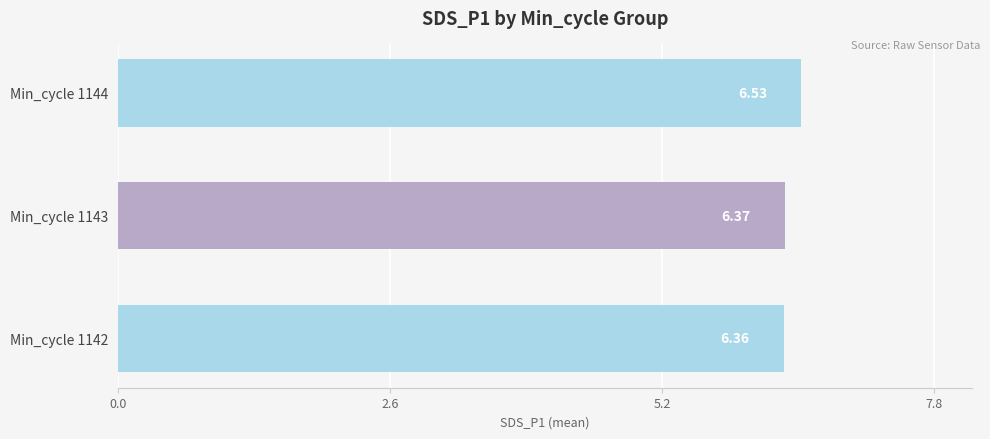

How many bars are there in total?

3